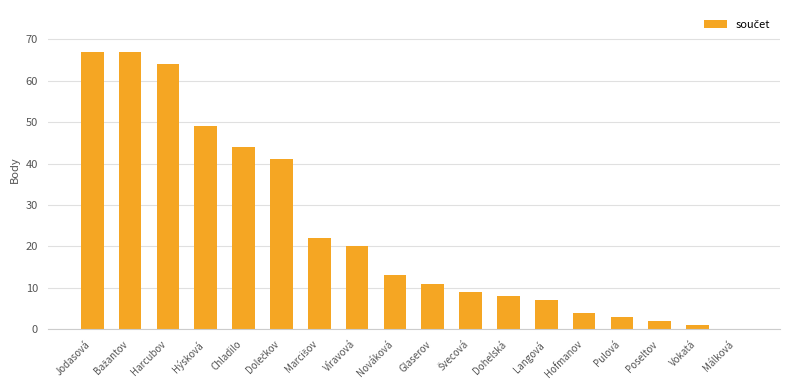

Between Vokatá and Víravová, which is larger?

Víravová